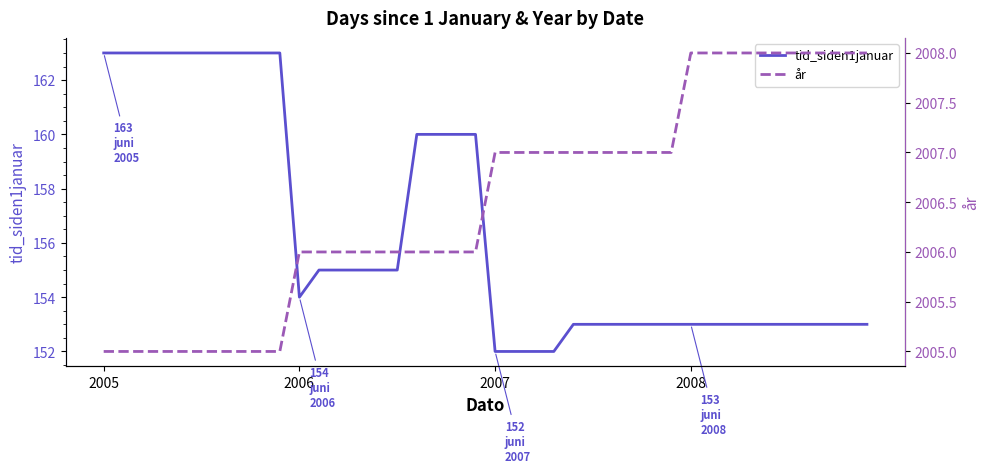

True or false: år has more than 2 points higher than both neighbors.

False